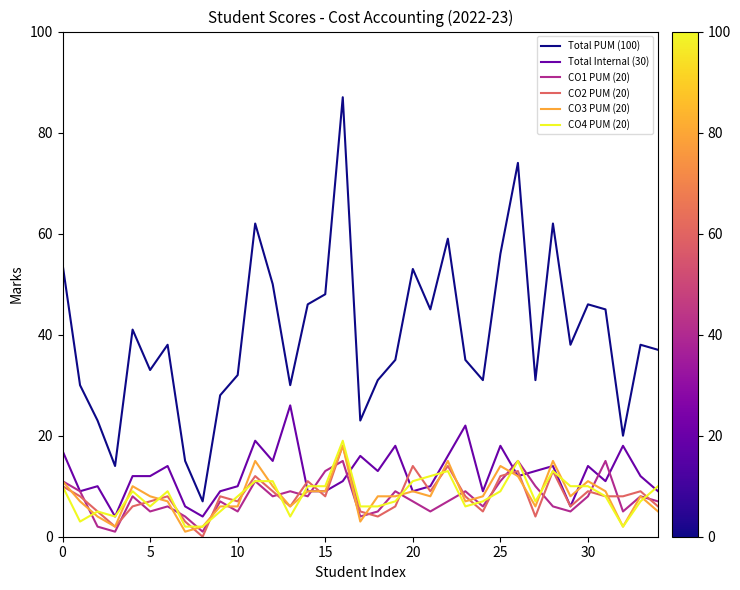

True or false: Total PUM (100) and Total Internal (30) intersect in this chart.

False